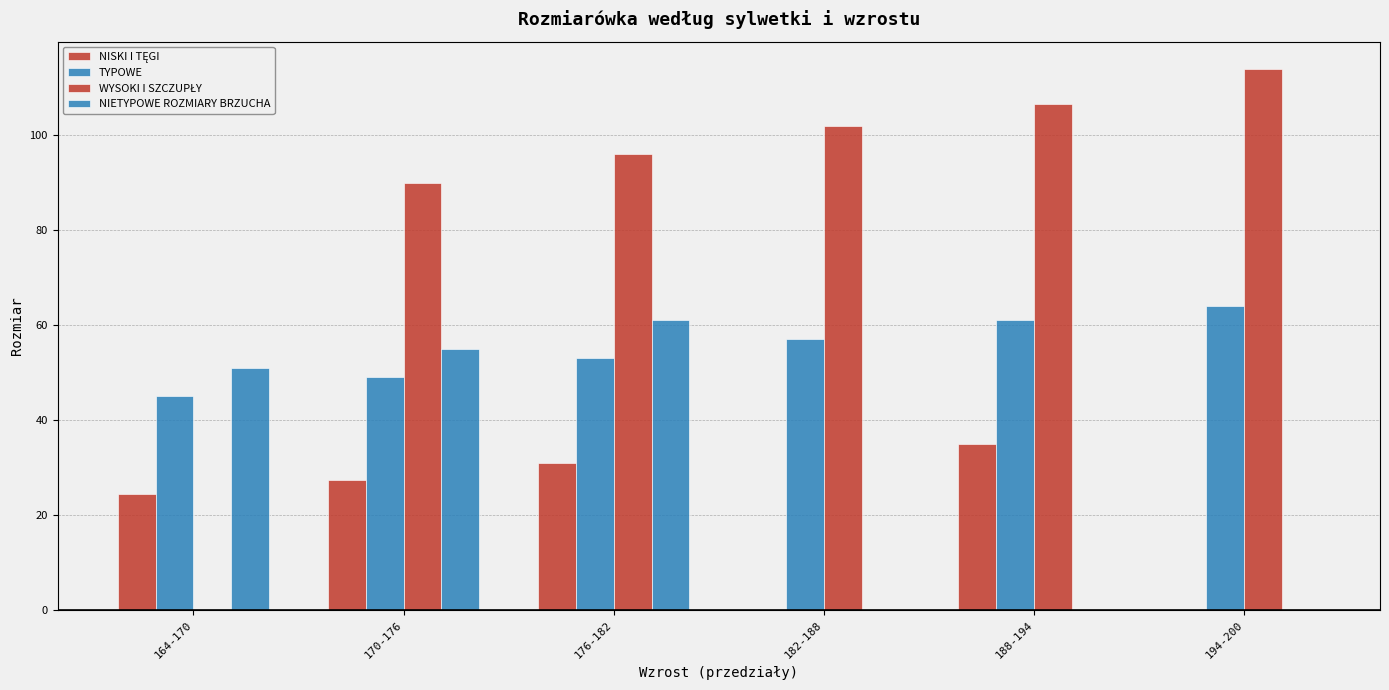

How many groups of bars are there?

6